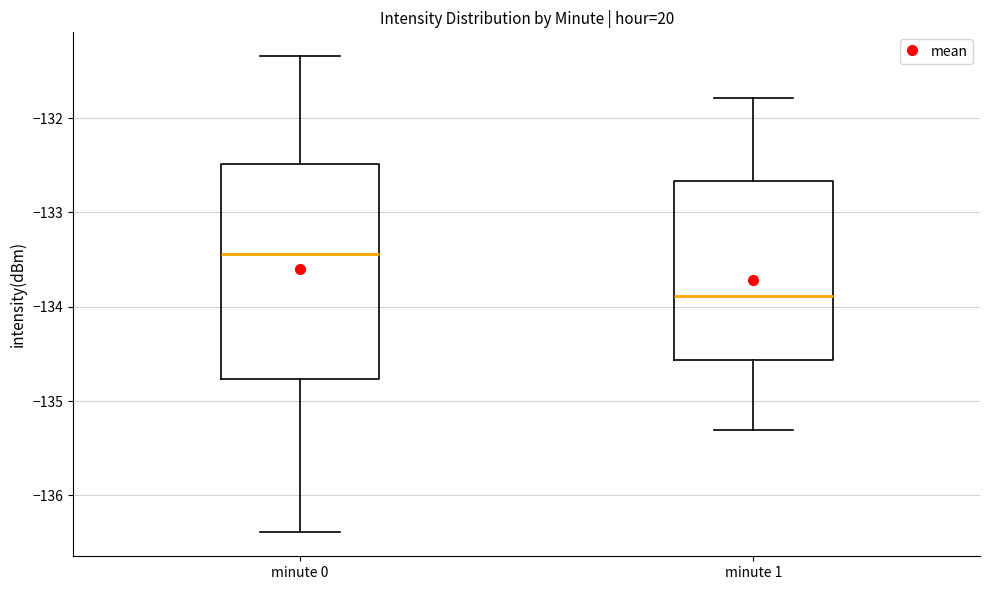

Comparing the boxes themselves (not the whiskers), which one is the tallest?

minute 0